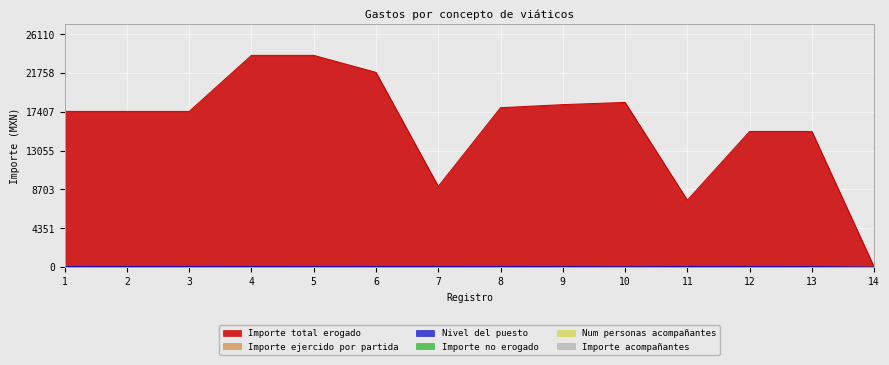

Which series ends up on top after the final intersection of Importe total erogado and Importe ejercido por partida?

Importe ejercido por partida